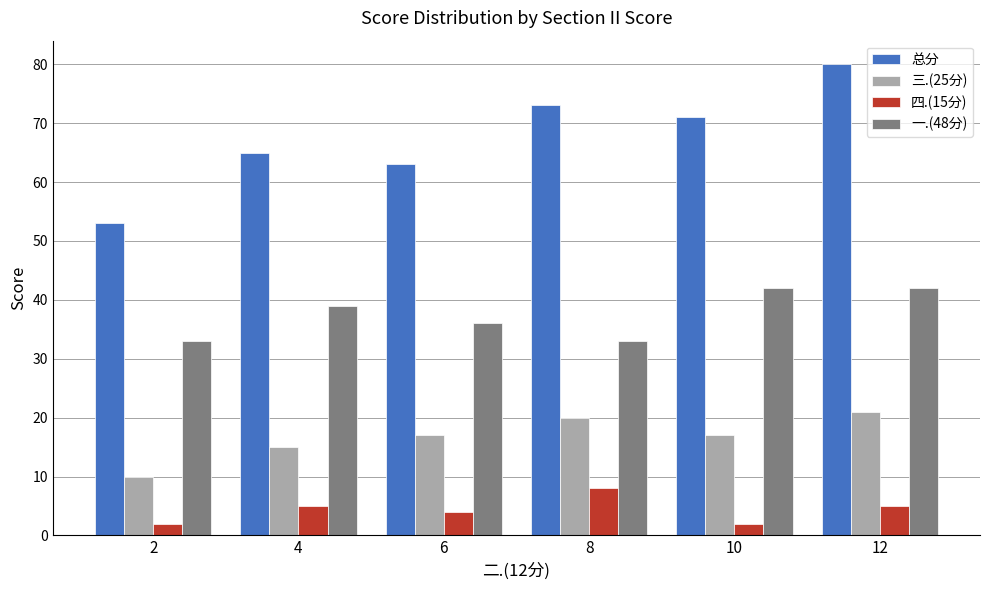

The value of 一.(48分) at 4 is 39. True or false?

True